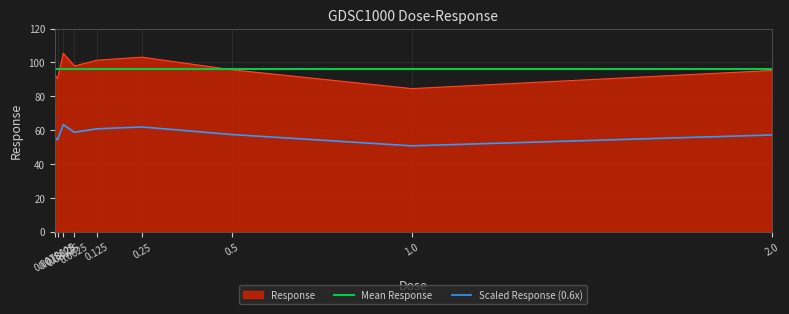

Is it true that the value at 0.015625 is 90.5?

True